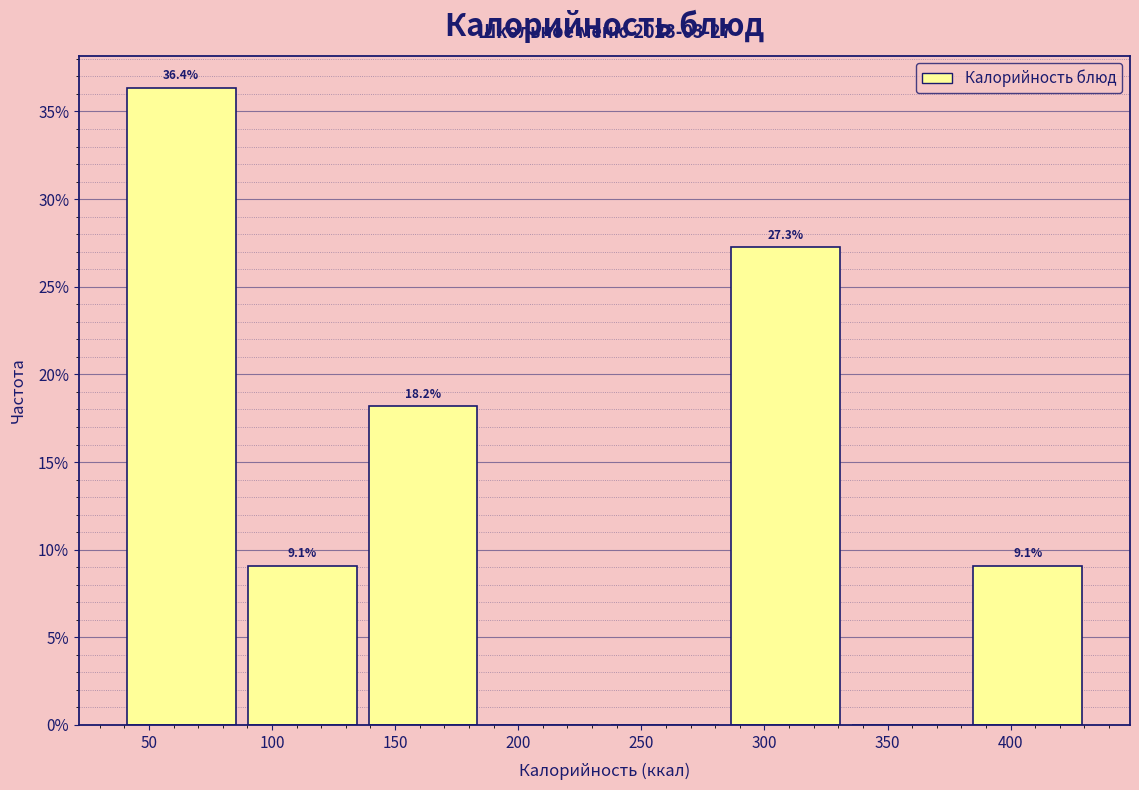

Which range on the x-axis has the tallest bar?

40 to 90